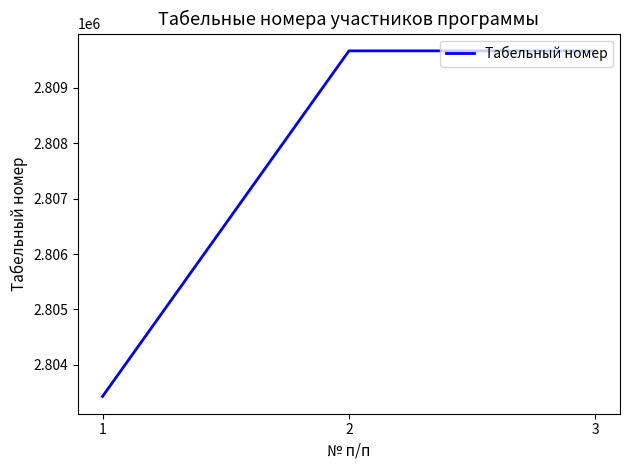

Reading left to right, list all the values displayed in this chart.

2803428	2809668	2809668